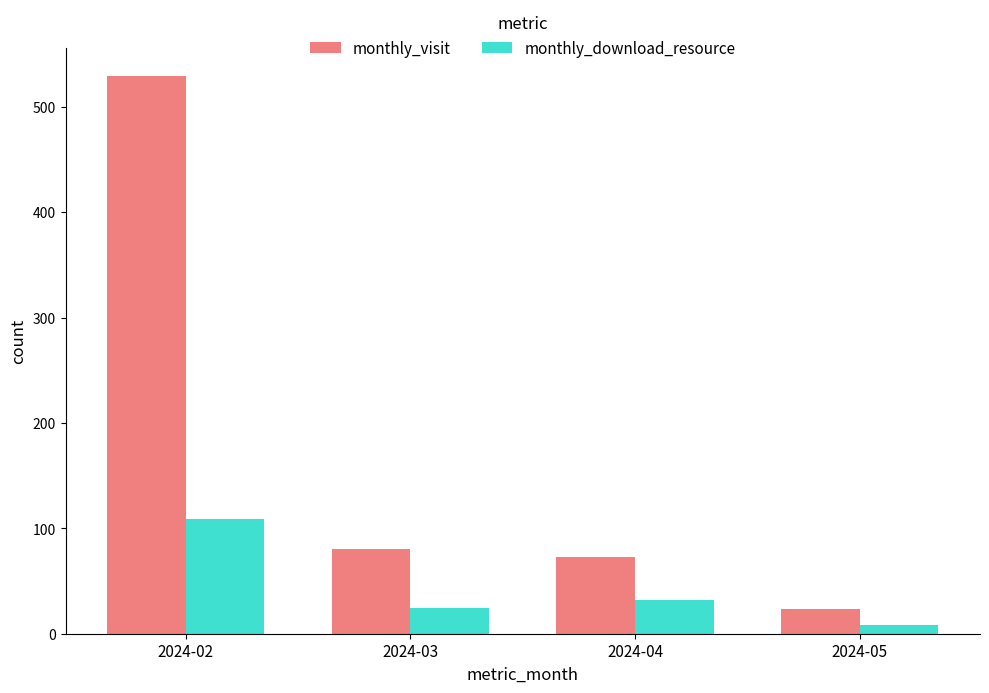

What is the approximate value of monthly_download_resource at 2024-02?

109